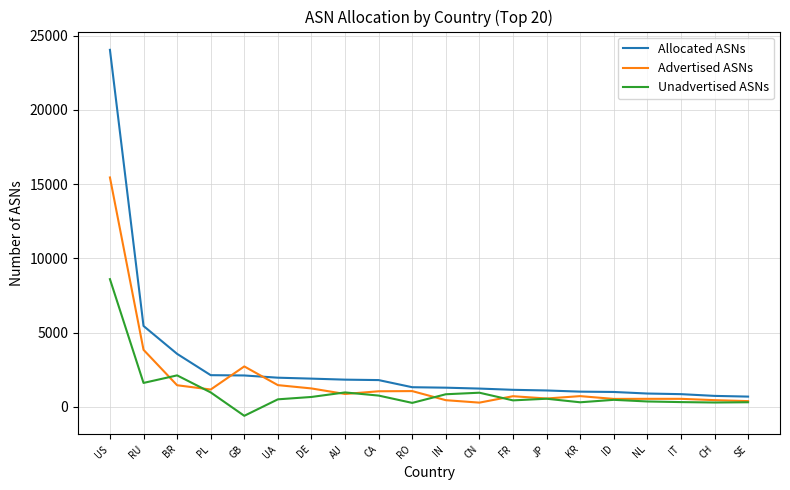

Rank the series by their maximum value, from lowest to highest.

Unadvertised ASNs, Advertised ASNs, Allocated ASNs